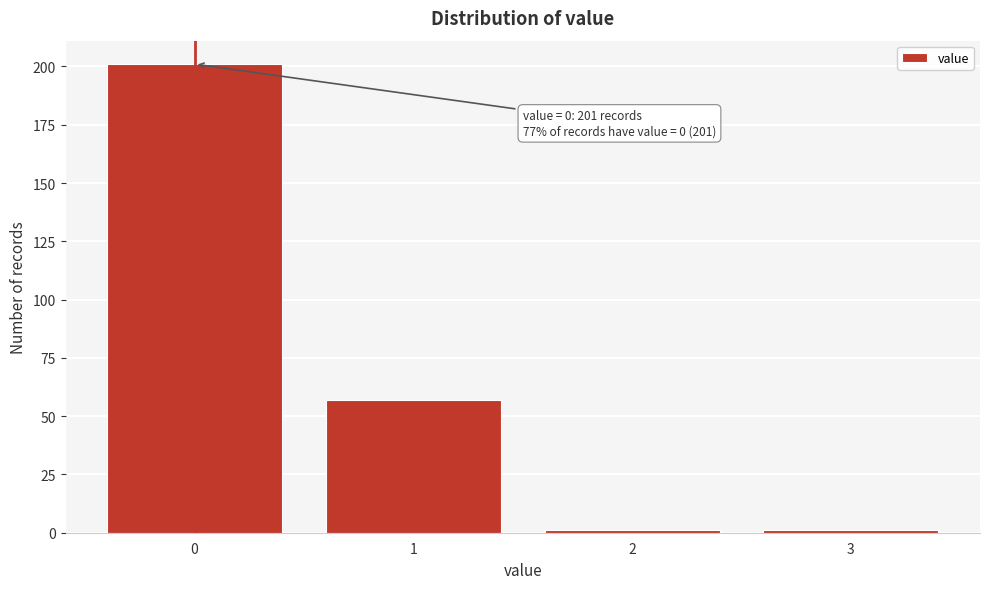

Reading right to left, list all the values displayed in this chart.

3=1	2=1	1=57	0=201